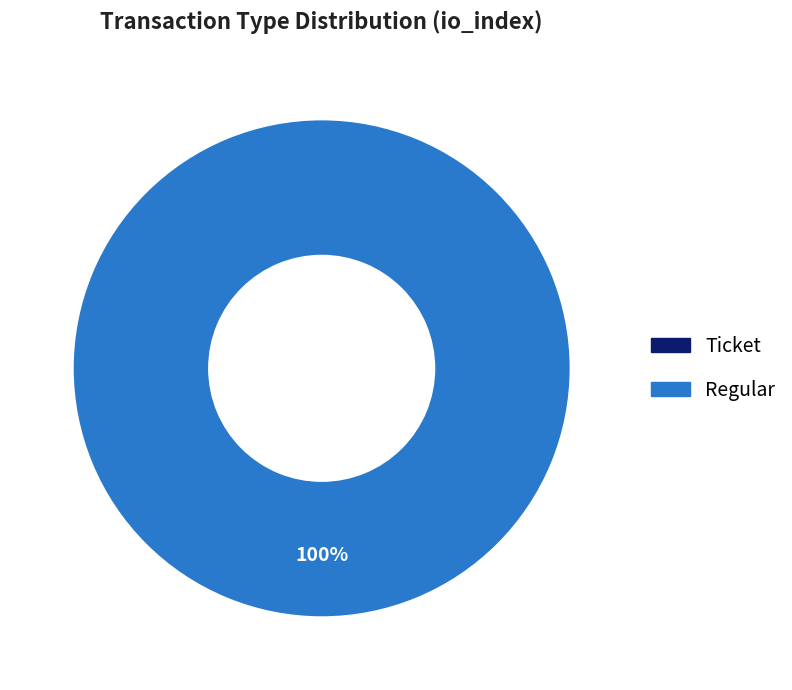

The Regular slice represents 91% of the pie. True or false?

False